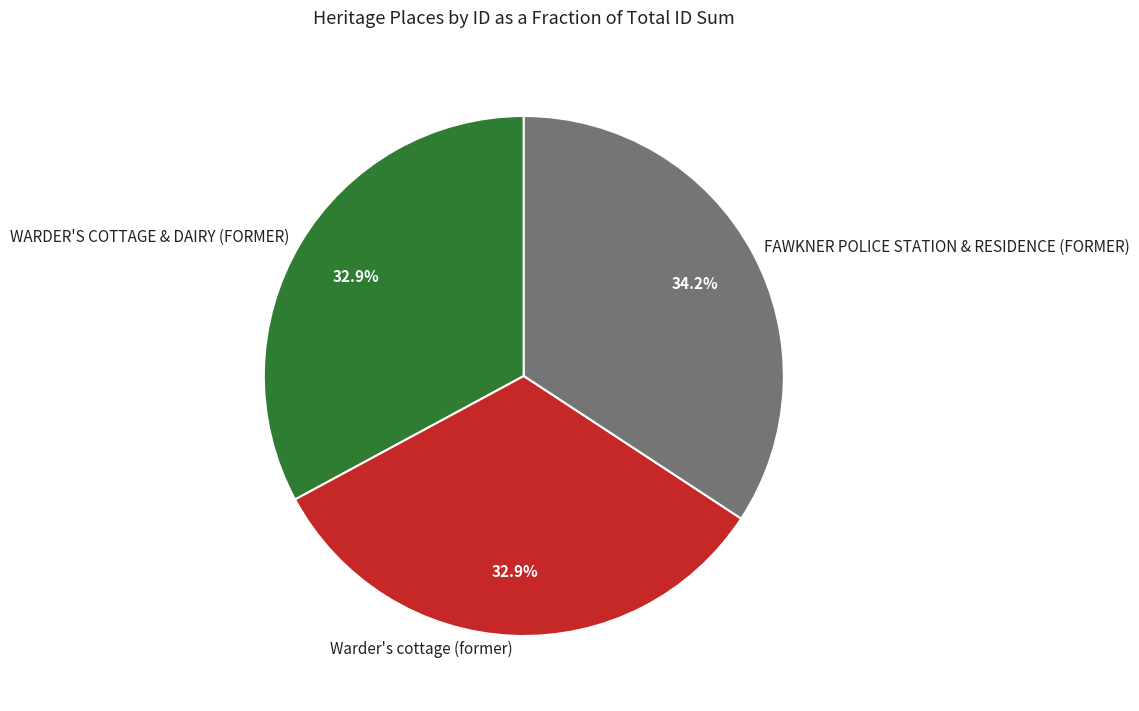

Is FAWKNER POLICE STATION & RESIDENCE (FORMER) the majority of the pie?

No